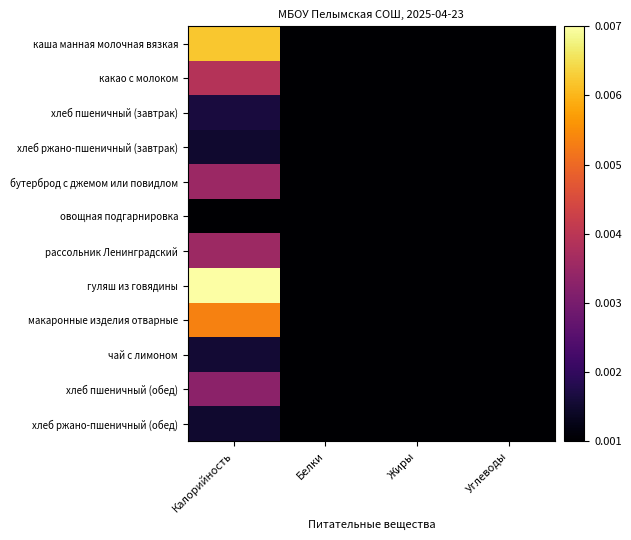

At how many categories does at least one series exceed 0?

4